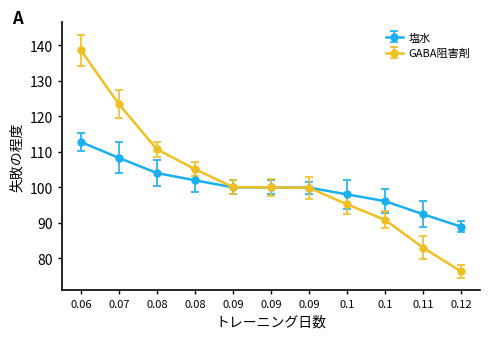

Reading right to left, extract all data points from this chart.

Flow 1: 89.0	92.5	96.1	98.0	100.0	100.0	100.0	102.0	104.1	108.3	112.8
Flow 2: 76.4	83.1	90.9	95.3	99.9	100.0	100.1	105.1	110.7	123.5	138.6